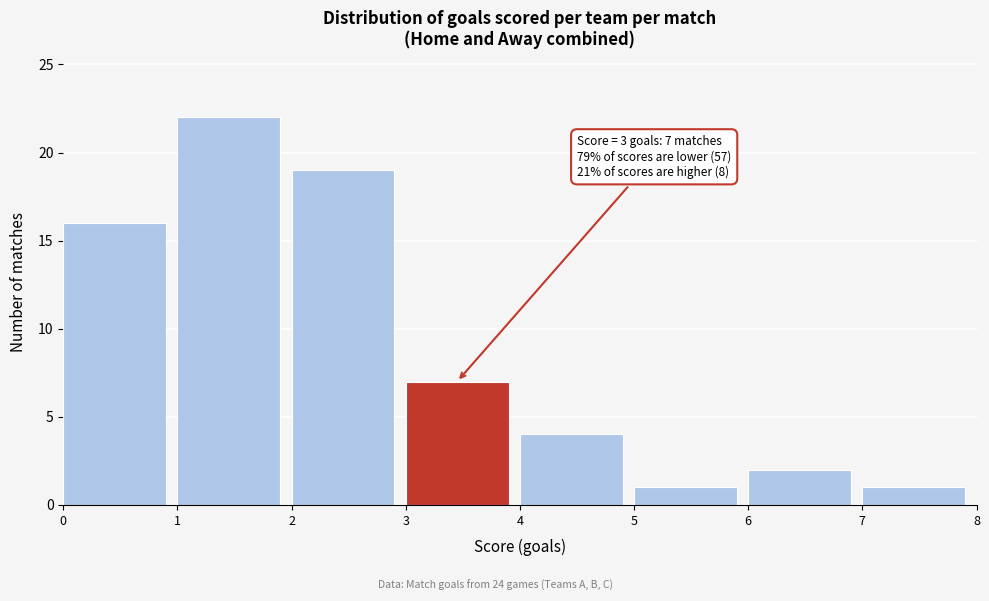

Which range on the x-axis has the tallest bar?

1 to 2